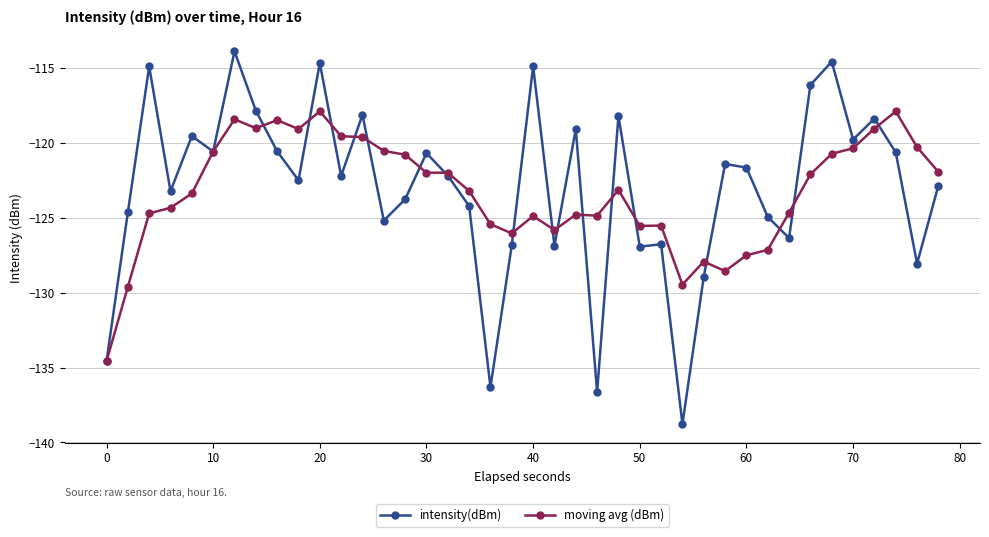

Does the chart display data point markers on the line(s)?

Yes